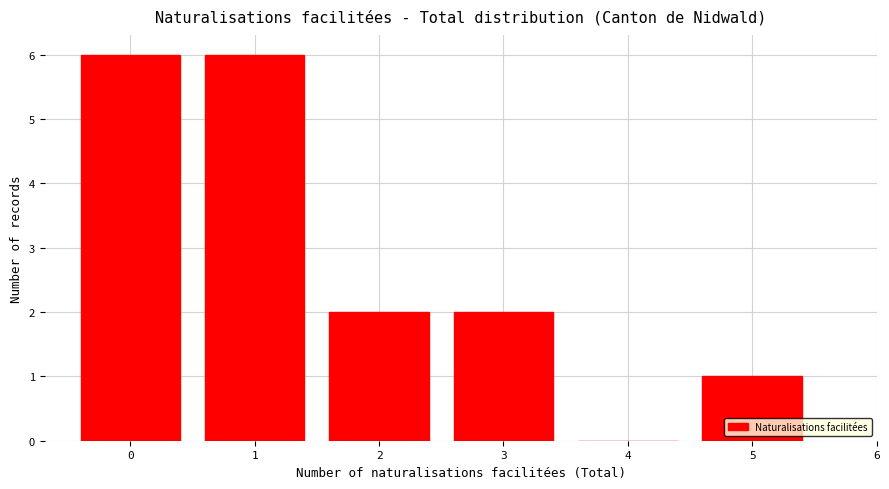

Reading left to right, list every bar in this chart as the range it spans on the x-axis followed by its height. The values are not printed on the chart, so give them approximately, as read against the axis.

-0.5 to 0.5: 6
0.5 to 1.5: 6
1.5 to 2.5: 2
2.5 to 3.5: 2
3.5 to 4.5: 0
4.5 to 5.5: 1